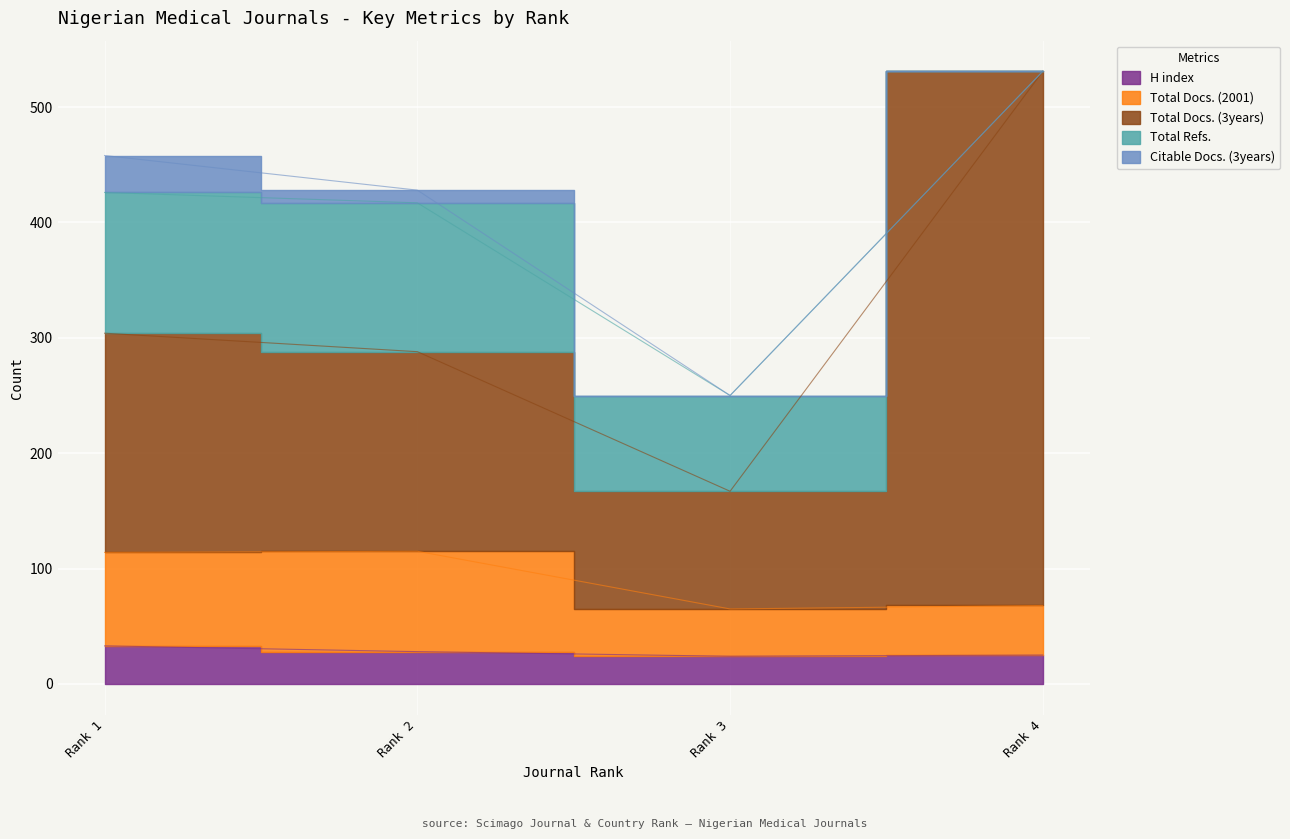

How many H index values are between 25 and 33?

3